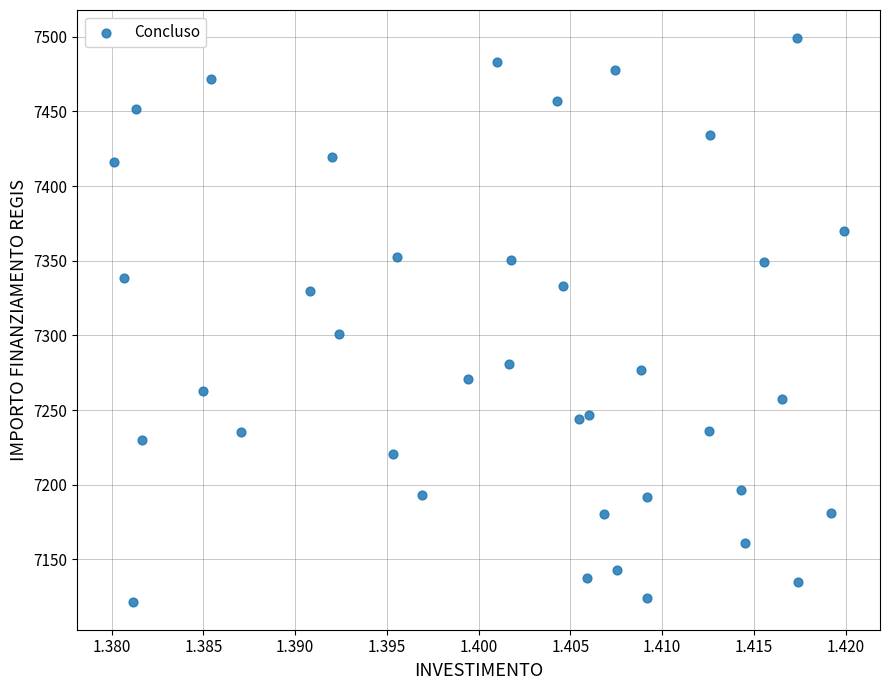

What Y value in the scatter plot is closest to 7310?

7301.0